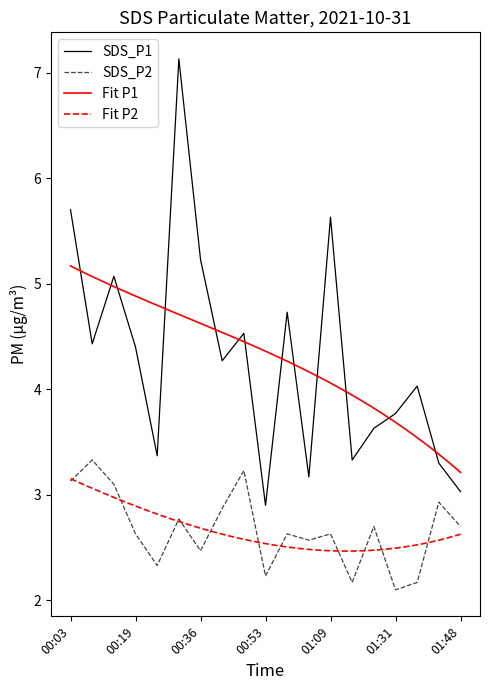

True or false: SDS_P1 and SDS_P2 intersect in this chart.

False